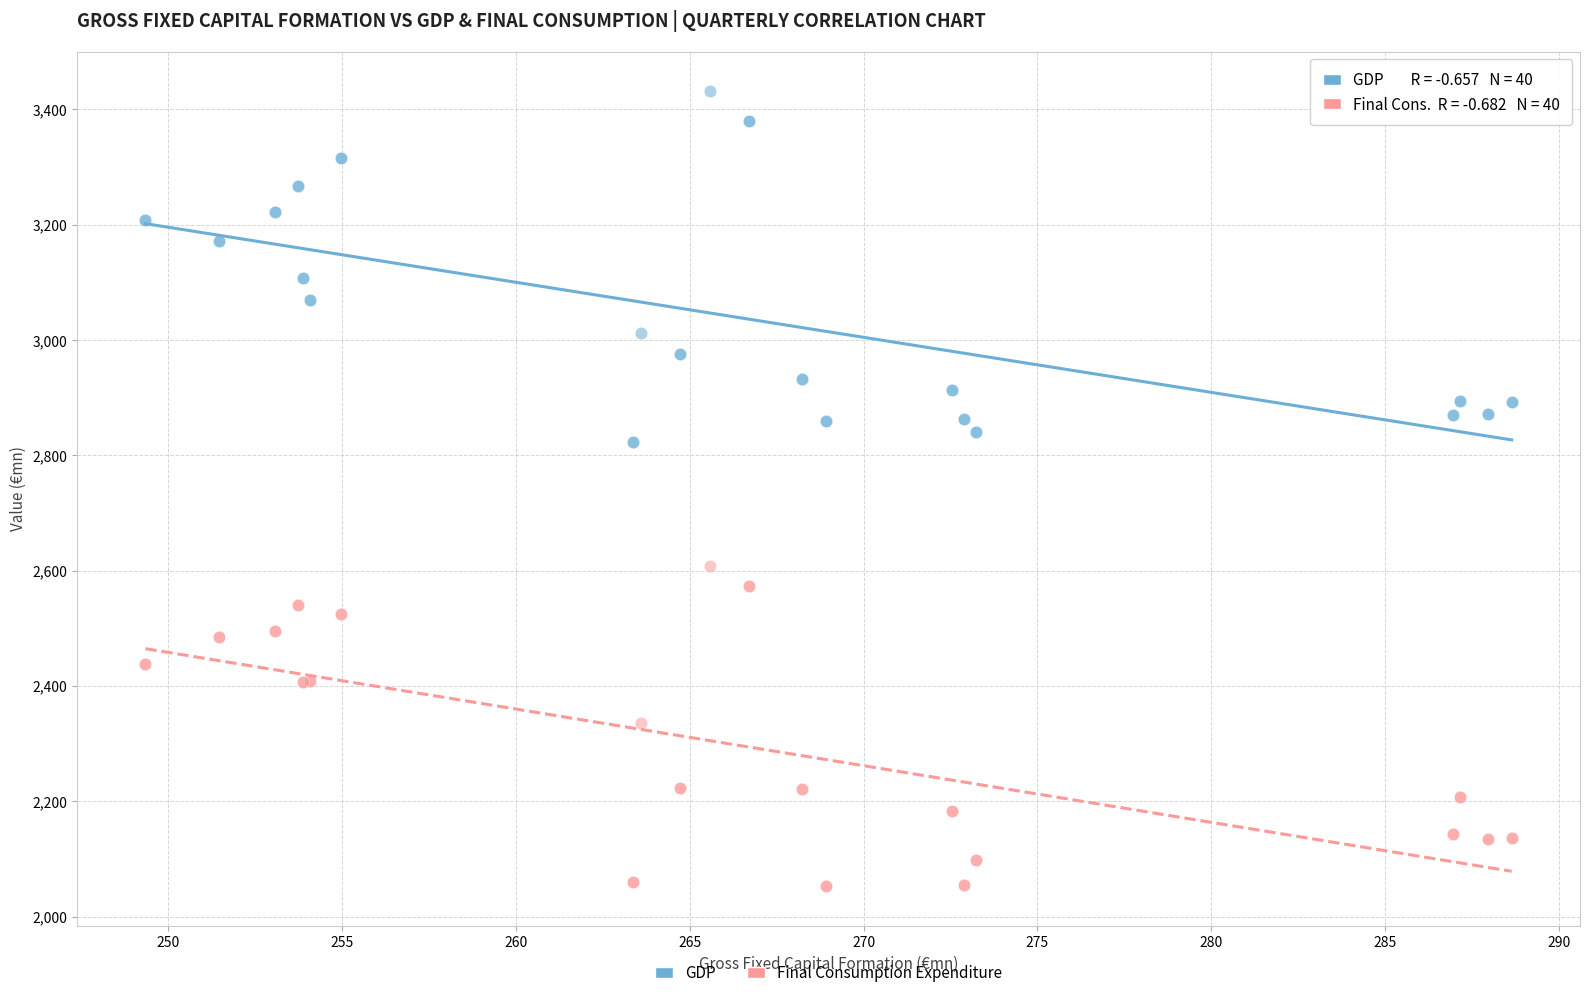

What are all the series names shown in the legend?

GDP, Final Consumption Expenditure